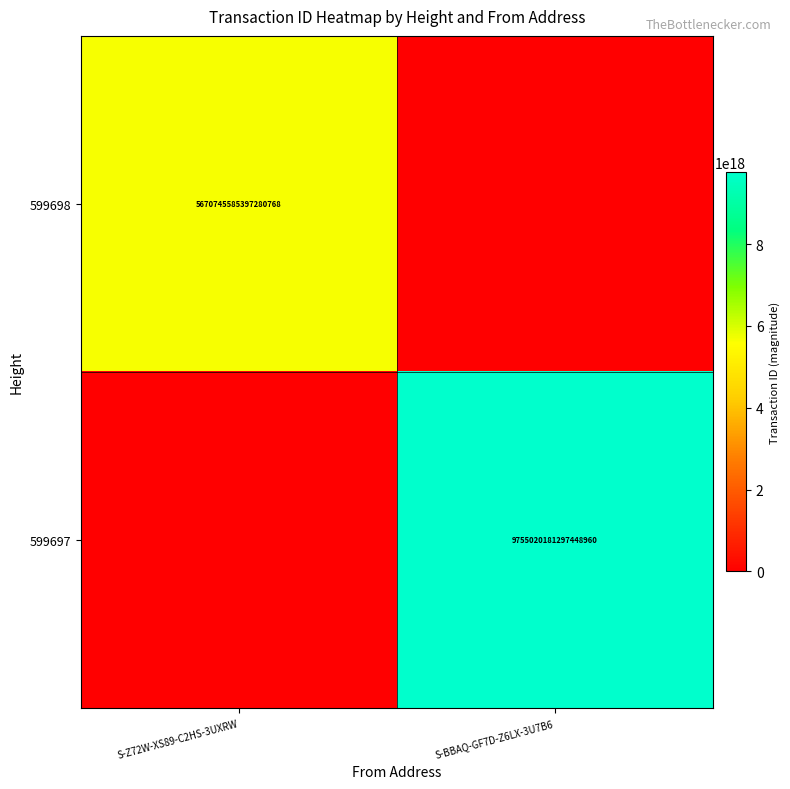

Is the value of 599697 at S-BBAQ-GF7D-Z6LX-3U7B6 greater than the value of 599698 at S-Z72W-XS89-C2HS-3UXRW?

Yes